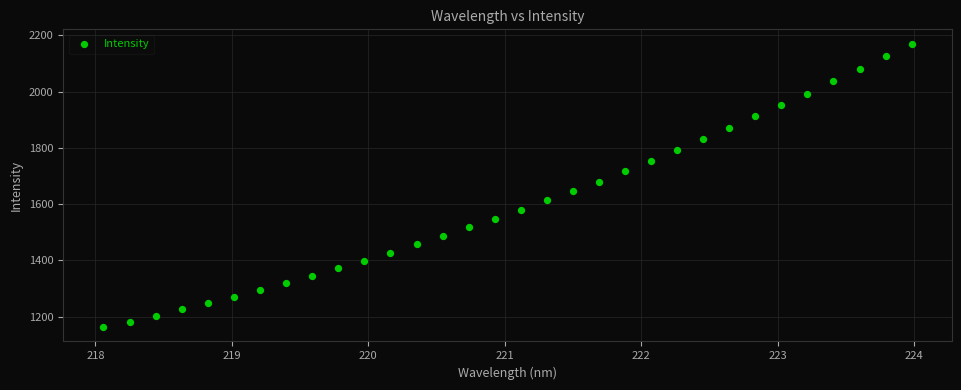

What is the range of X values (max minus min)?

5.9